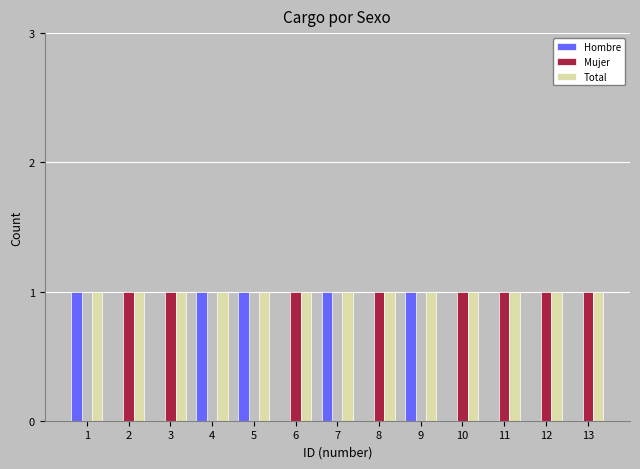

What is the sum of all Total values?

13